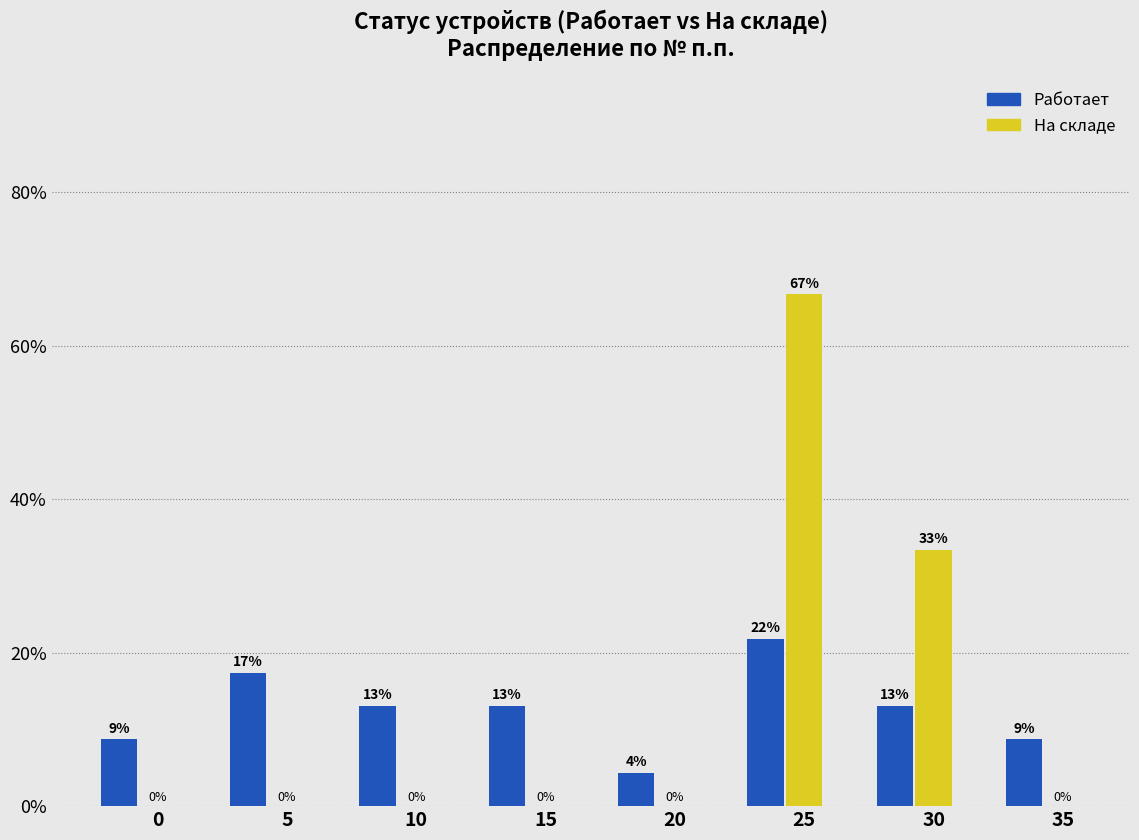

At which label does Работает first exceed 13?

5